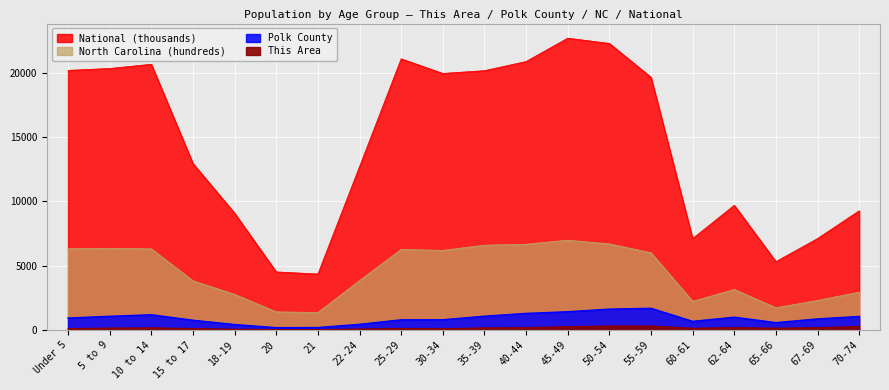

True or false: North Carolina and This Area intersect in this chart.

False